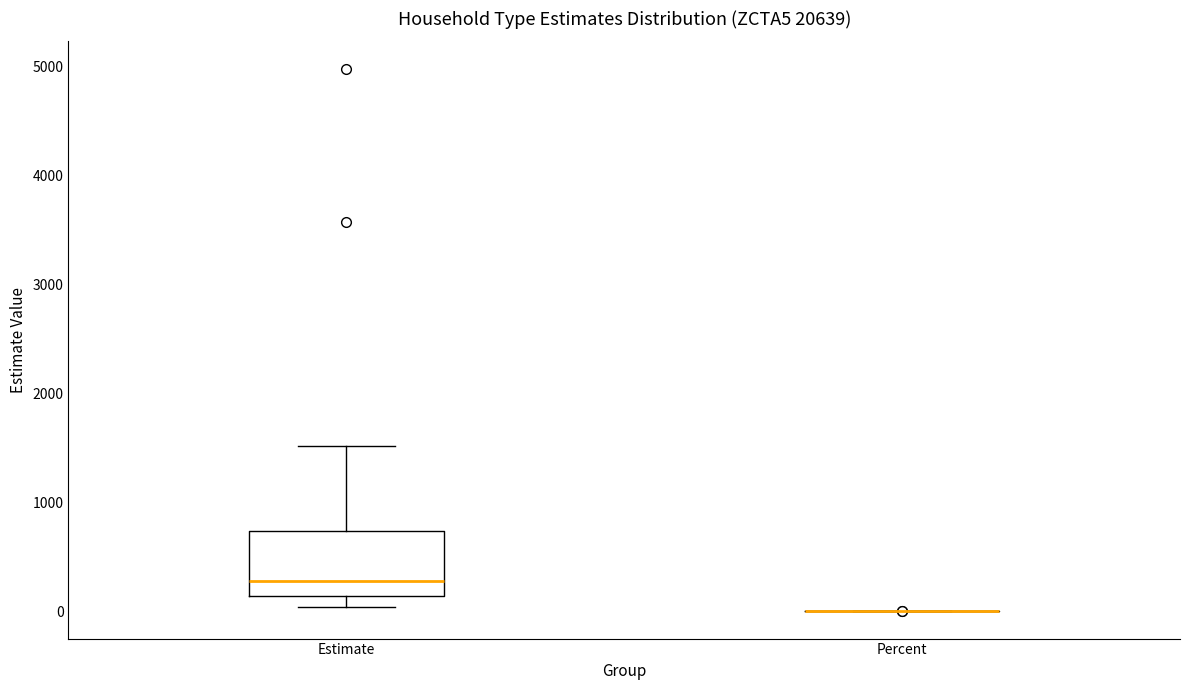

Where is the upper edge of the box for Estimate on the y-axis? The values are not printed on the chart, so give them approximately, as read against the axis.

700